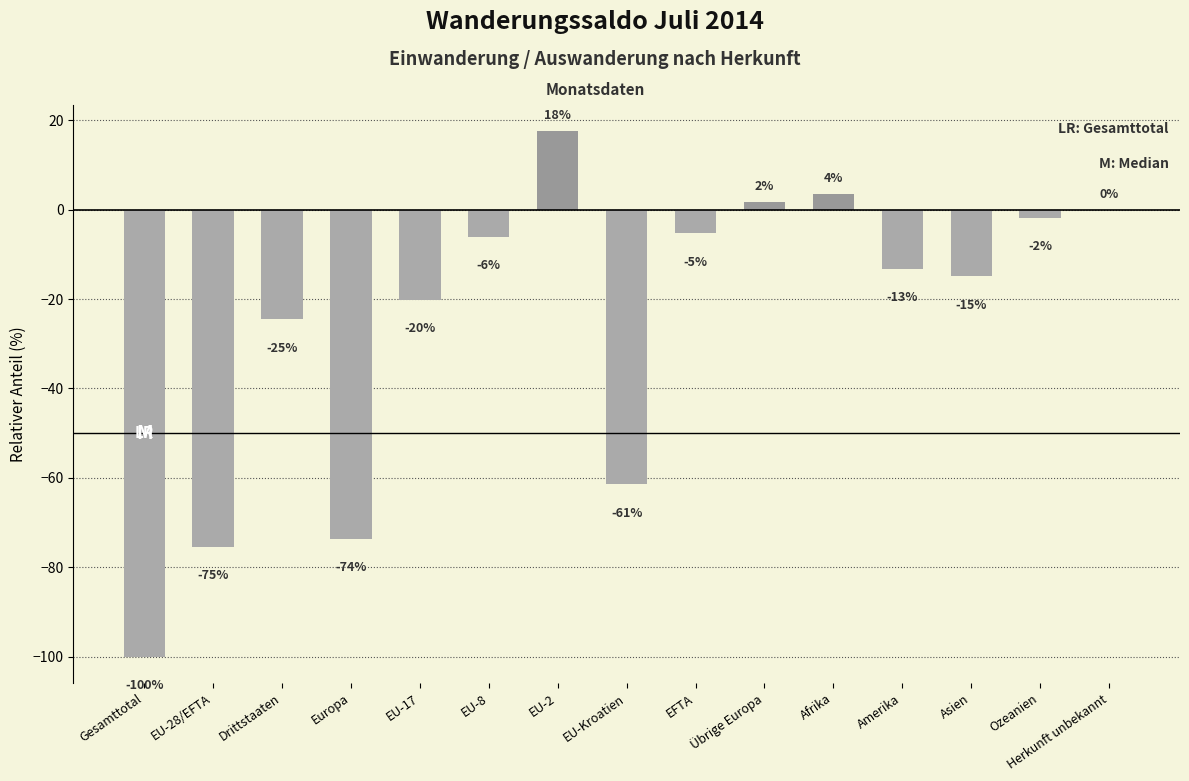

What is the approximate value at Afrika?

3.5